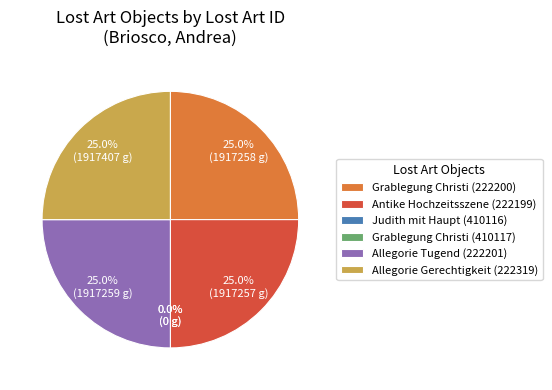

What is the ratio of the value at Allegorie Gerechtigkeit (222319) to the value at Allegorie Tugend (222201)?

1.0